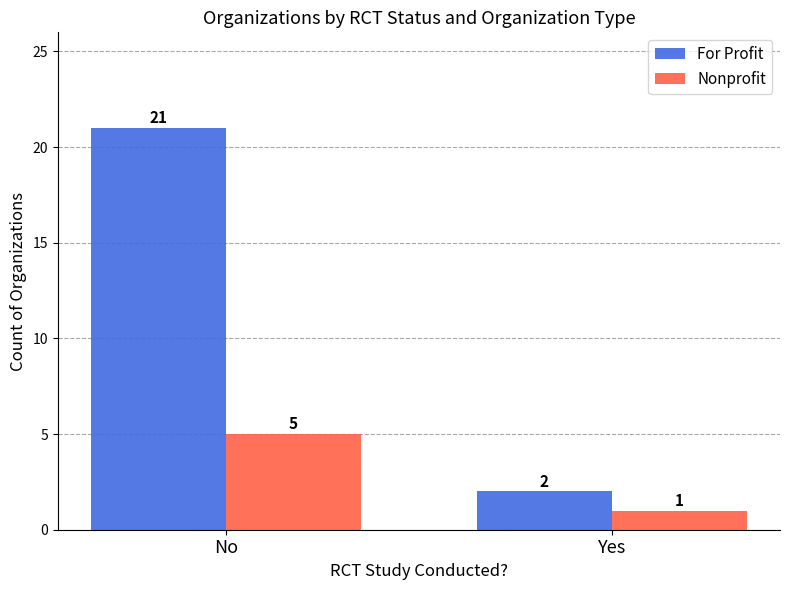

Read the Nonprofit value at Yes.

1